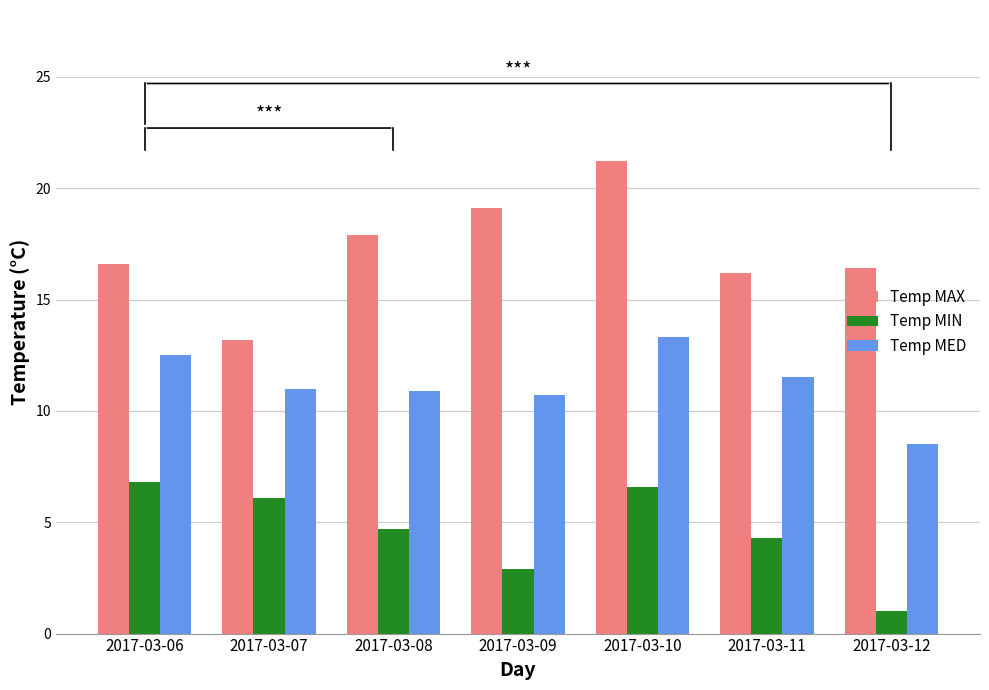

At how many categories does at least one series exceed 16?

6